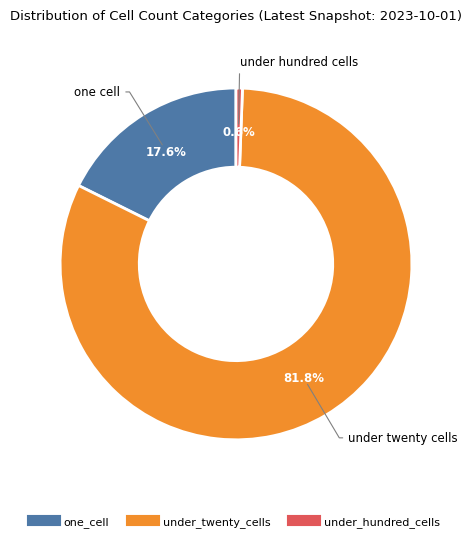

Does any single category account for the majority?

Yes